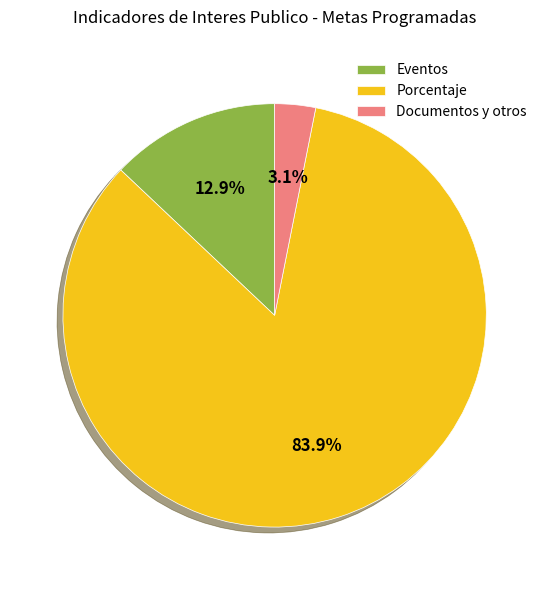

To the nearest percent, what is the difference between the largest and smallest slice percentages?

81%